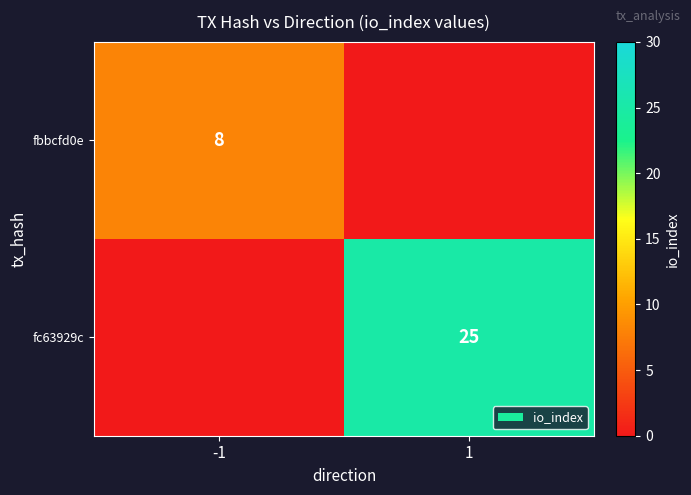

The value of fc63929c at 1 is 11. True or false?

False